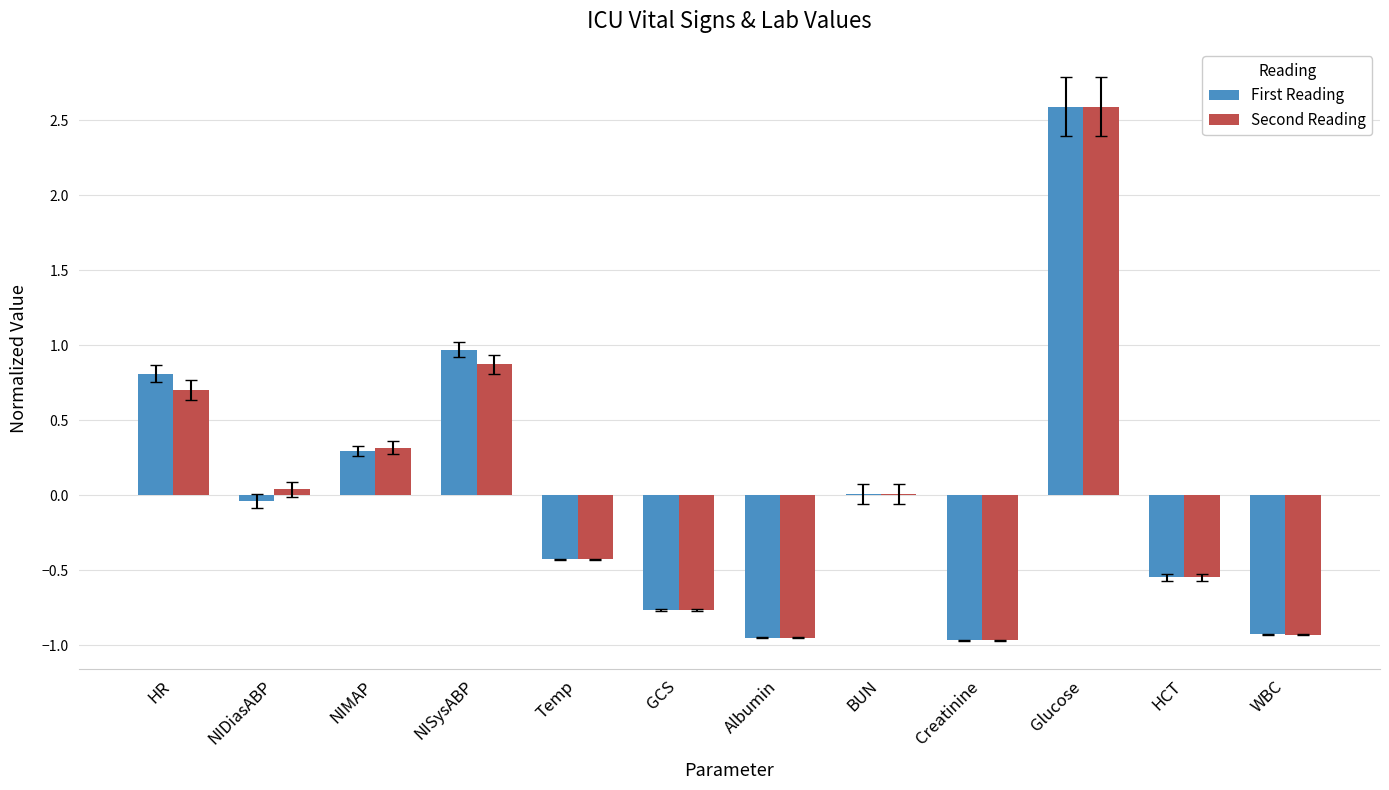

Between HR and Temp, which series saw the biggest shift?

First Reading